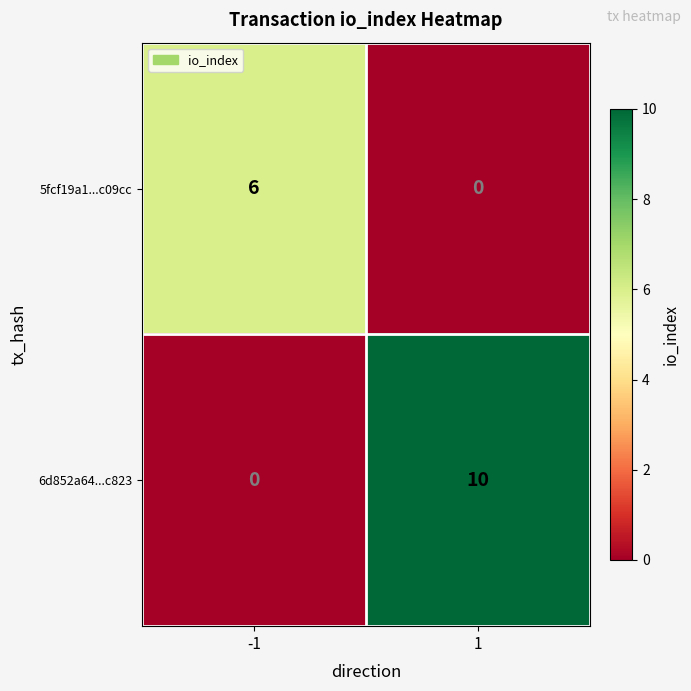

List the series in order of their peak value, lowest first.

5fcf19a1...c09cc, 6d852a64...c823